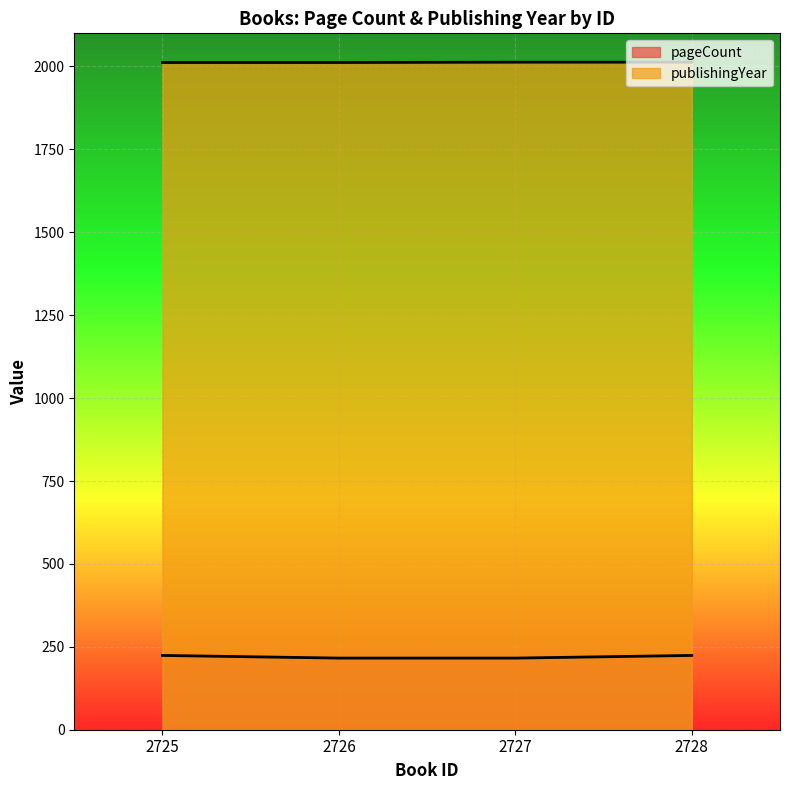

Is it true that publishingYear equals 631 at 2728?

False